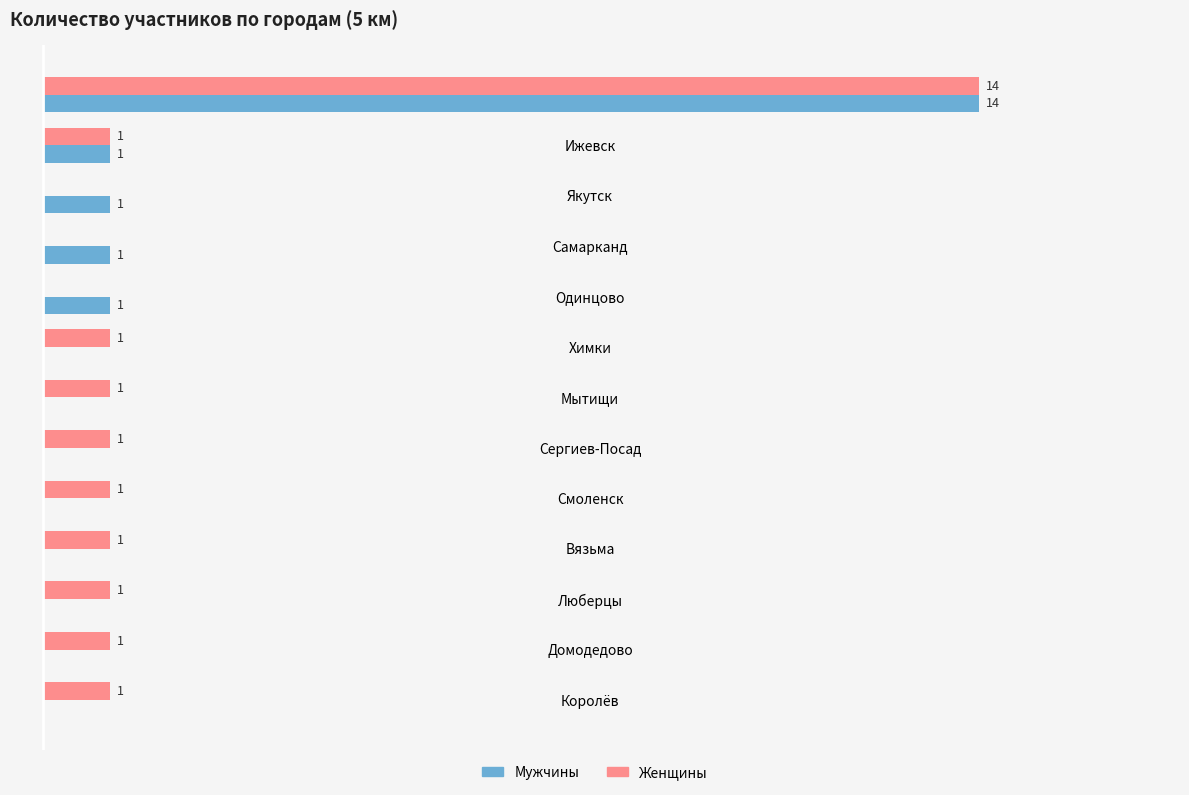

At which label does Женщины reach its peak?

Москва